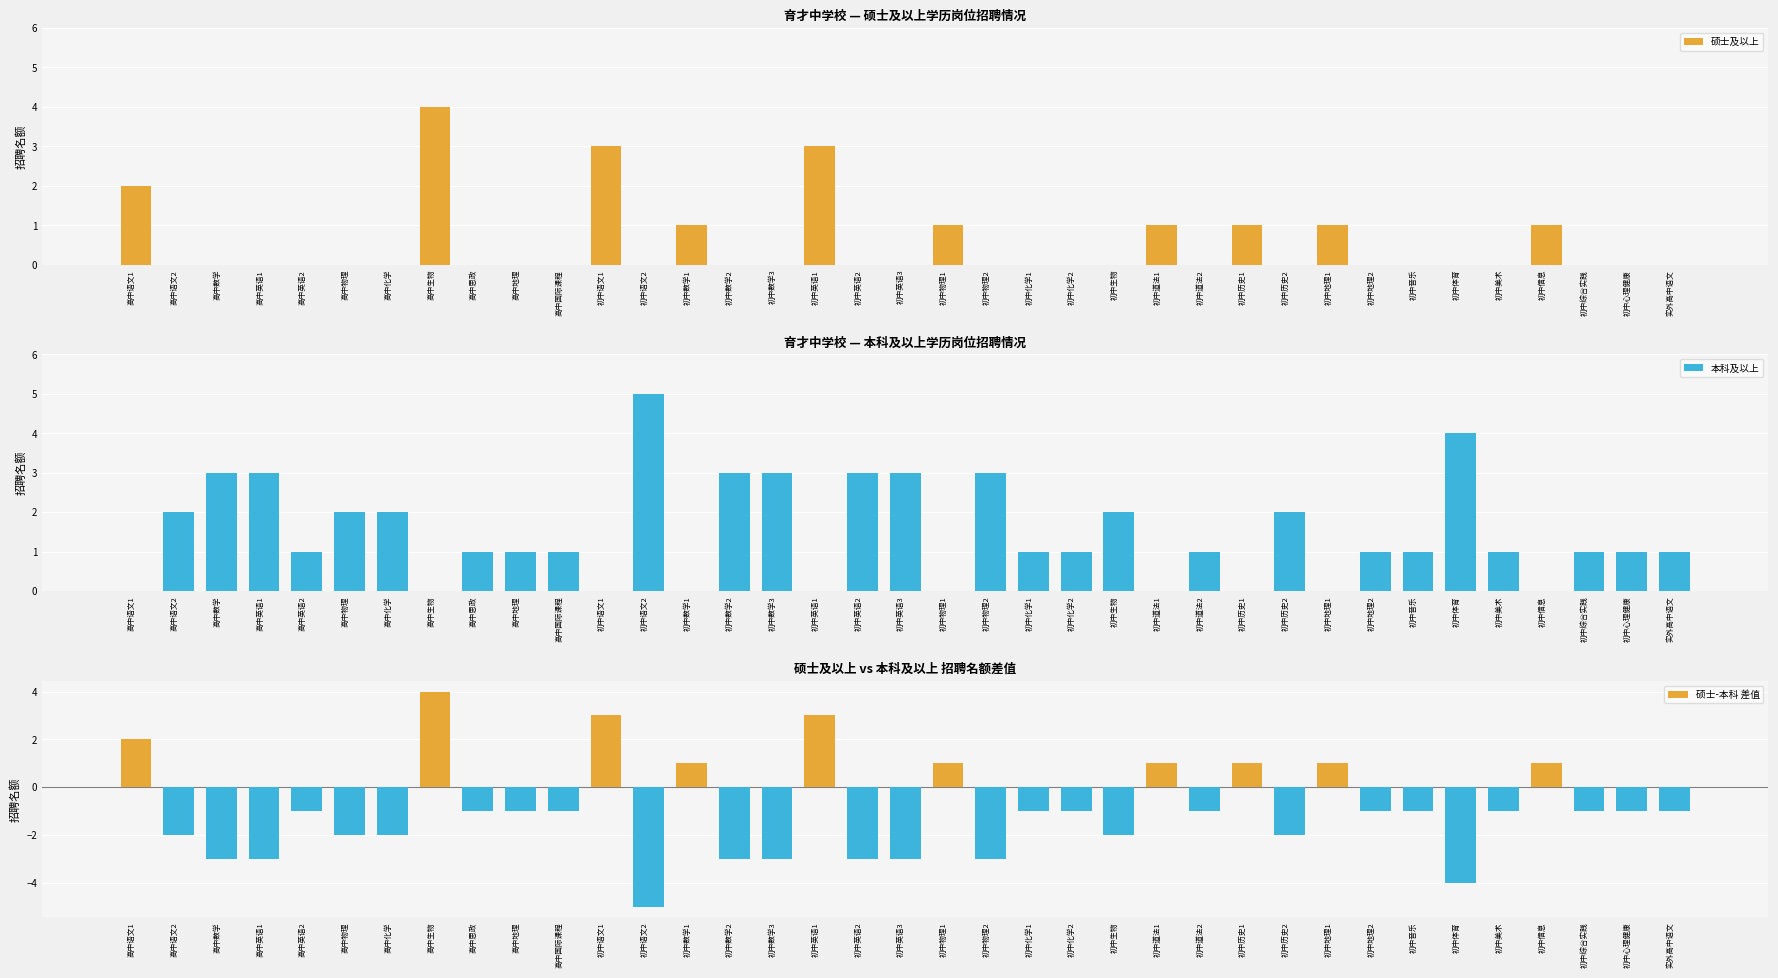

Which series changed the most between 高中英语2 and 初中数学2?

本科及以上